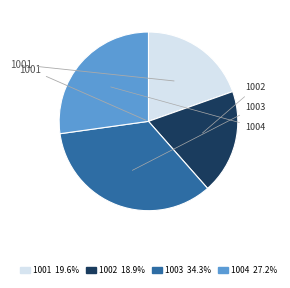

Is there a majority slice in this chart?

No